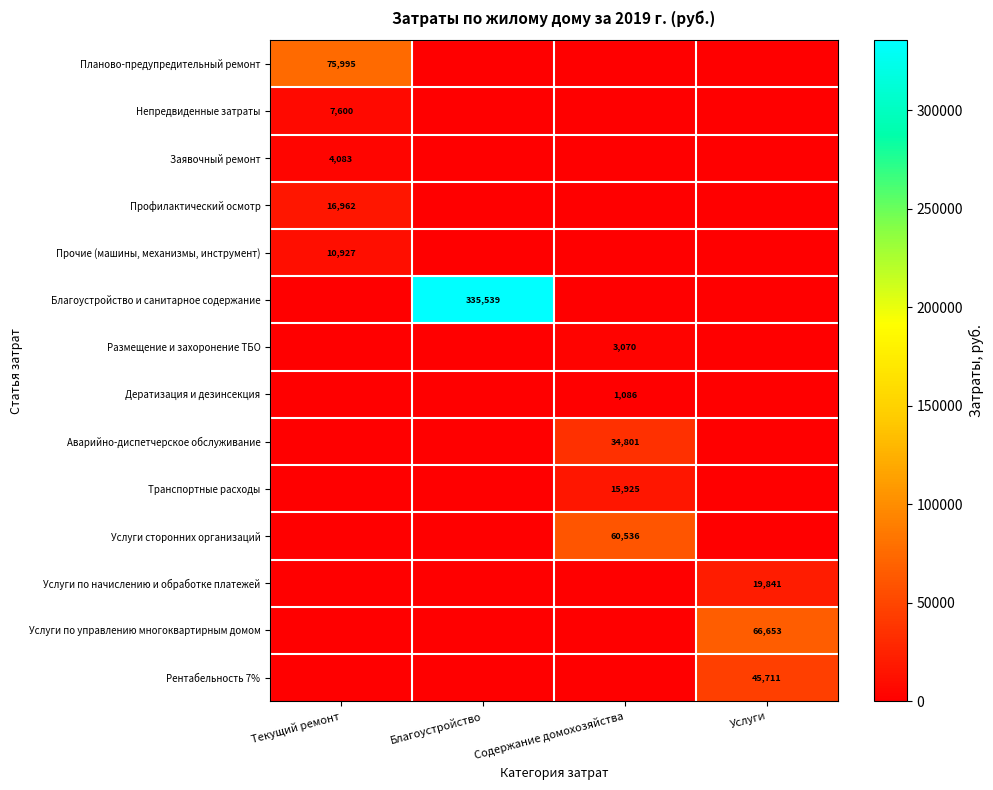

At how many categories does at least one series exceed 60017?

4